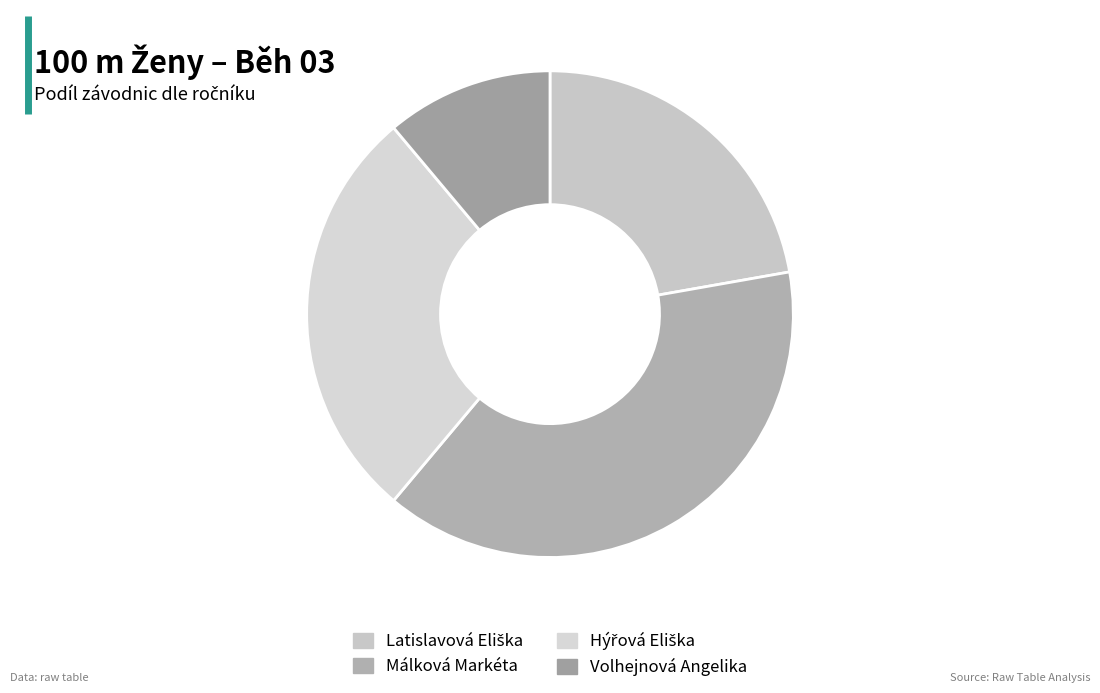

Which category has the biggest portion of the pie?

Málková Markéta